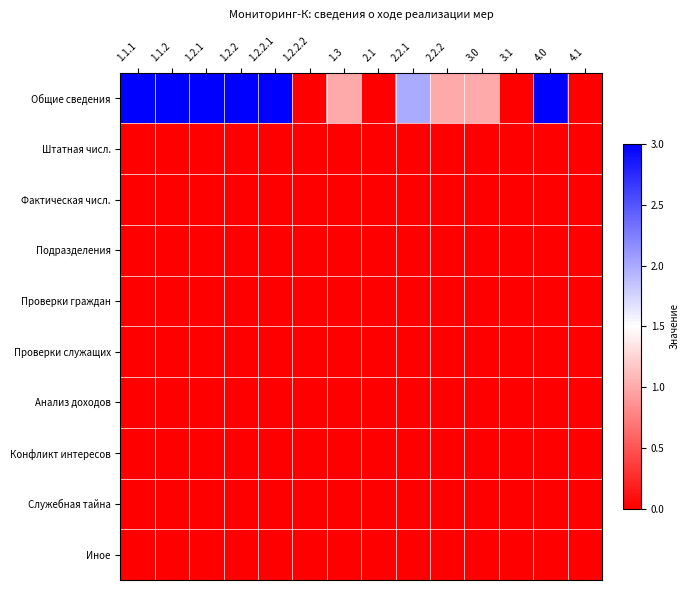

Which series has the largest total across all categories?

Общие сведения